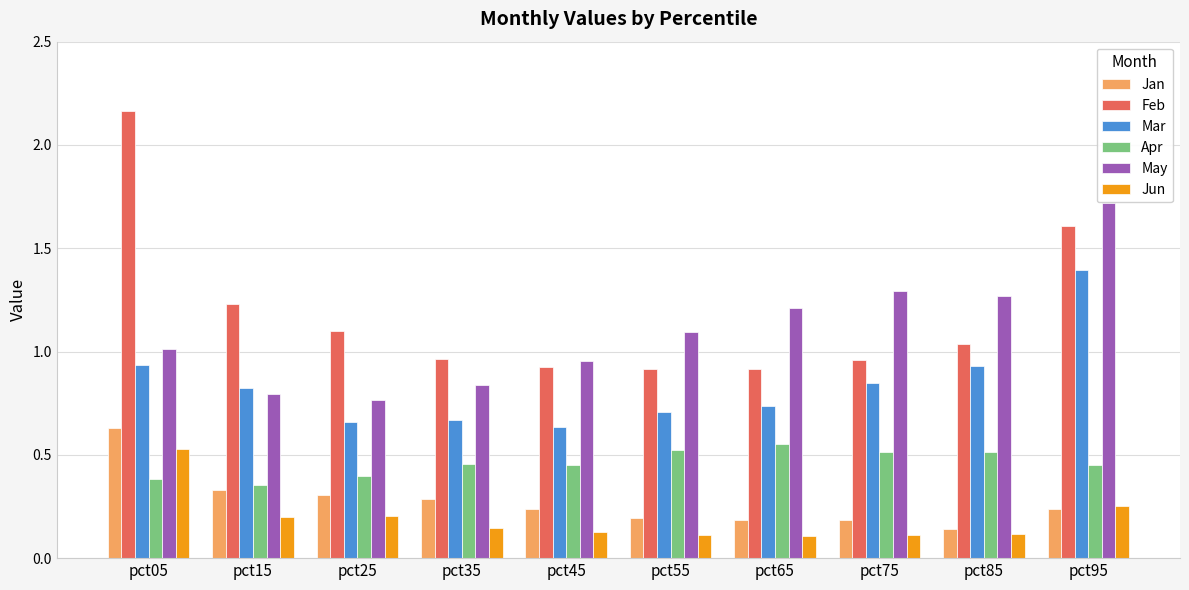

Count the number of categories in the chart.

10